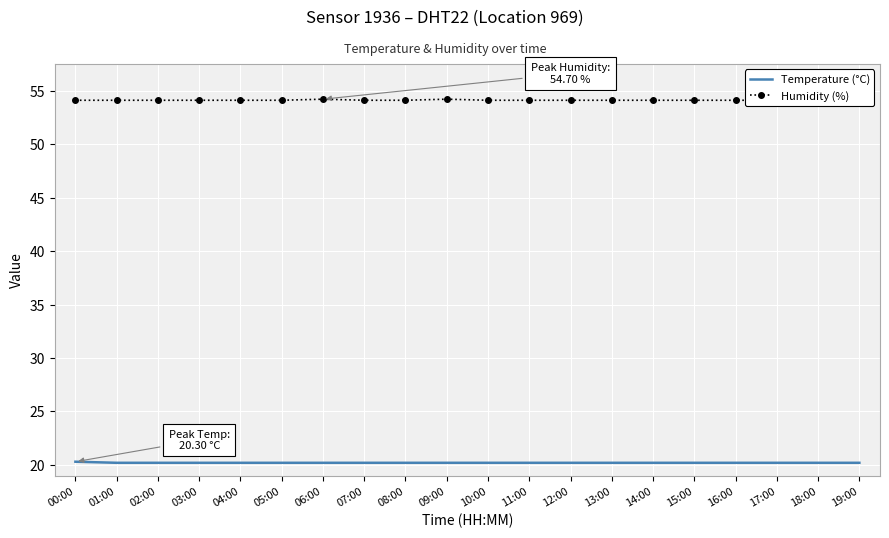

At how many categories does at least one series exceed 25?

20